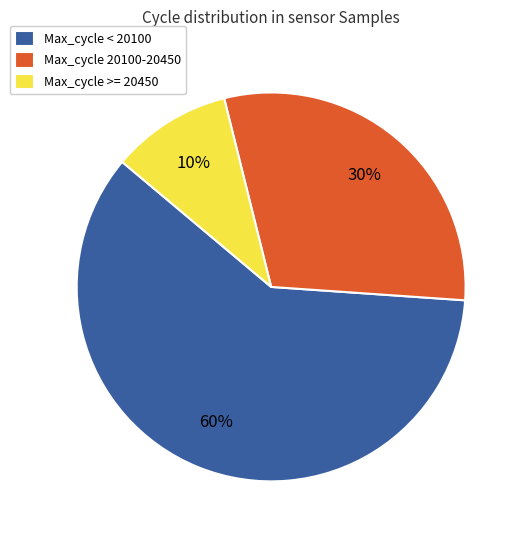

True or false: Max_cycle 20100-20450 accounts for 41% of the total.

False